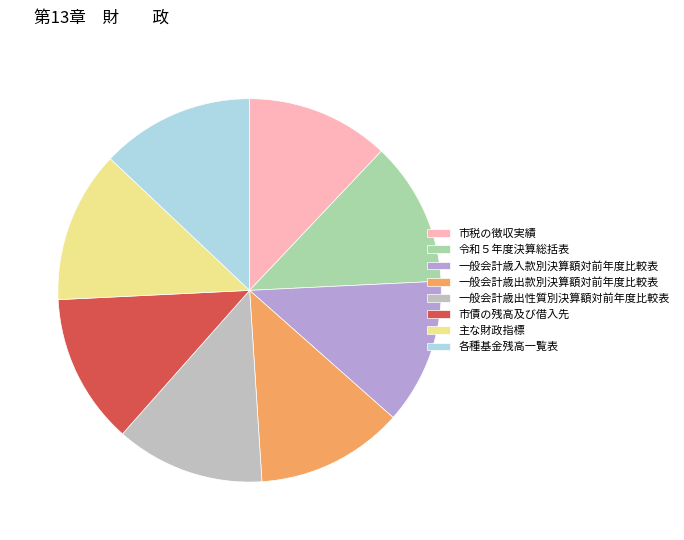

Approximately how many times larger is the value at 市債の残高及び借入先 compared to 各種基金残高一覧表?

1.0